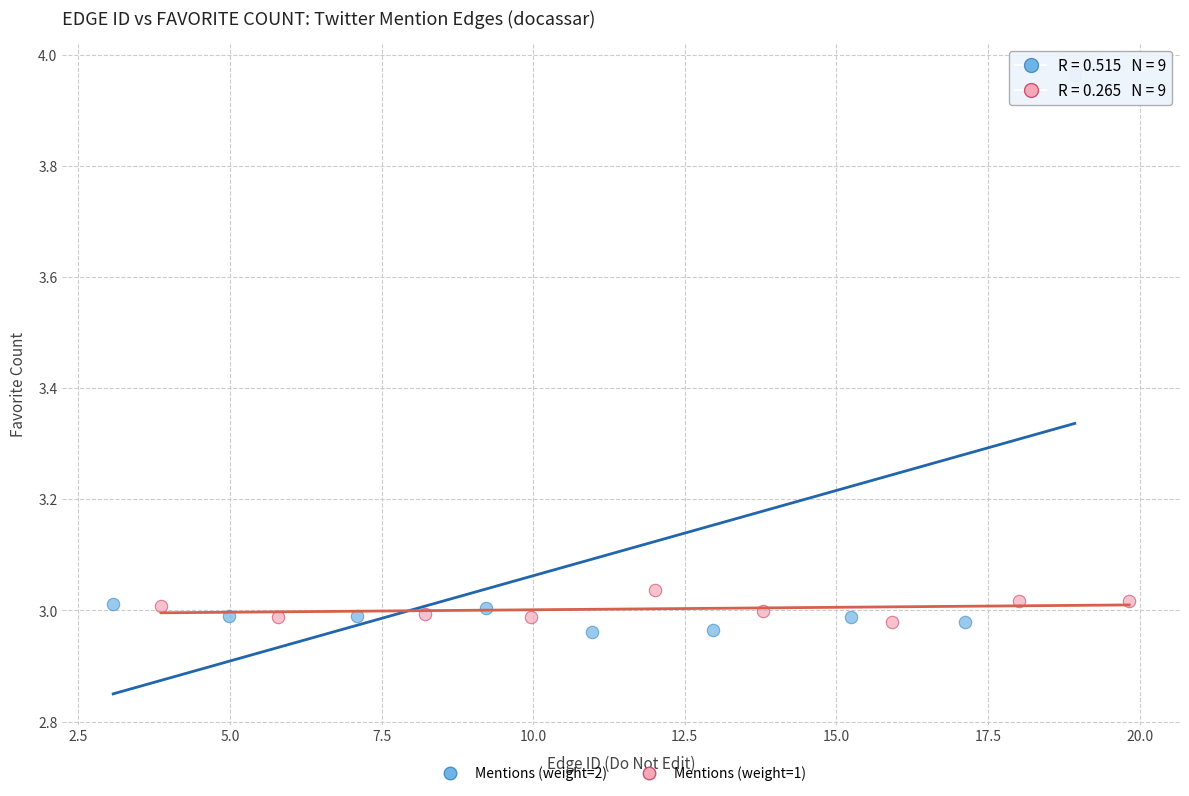

Which series reaches the maximum Y coordinate?

Mentions (weight=2)